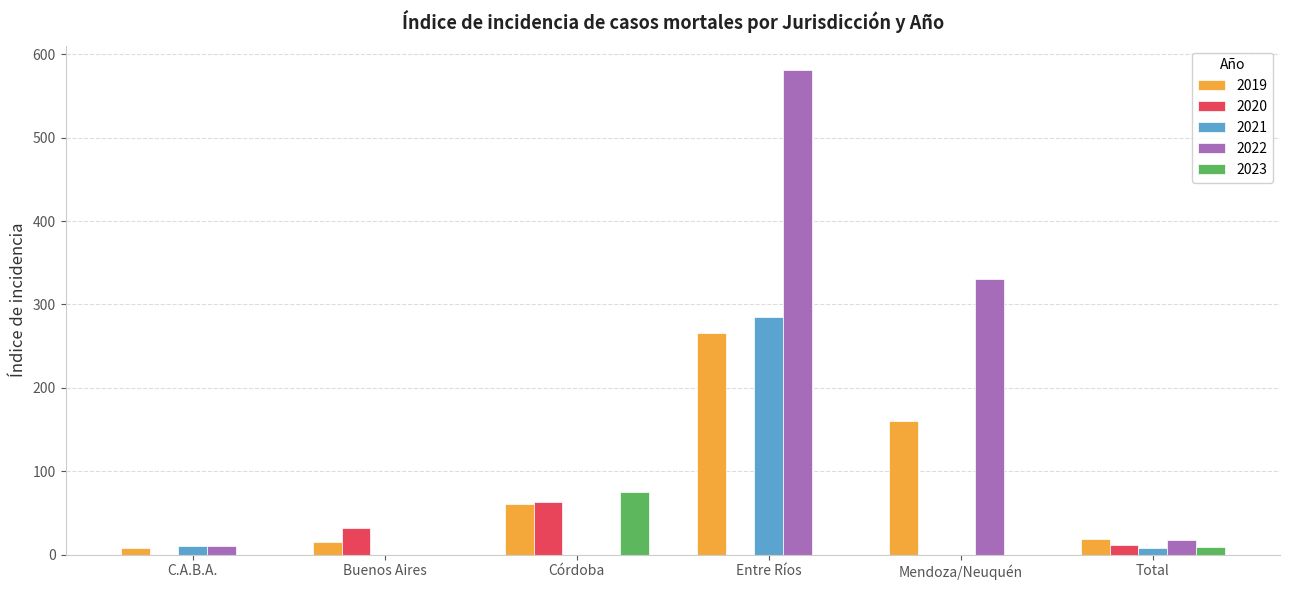

How many values in the 2020 series exceed 11?

3